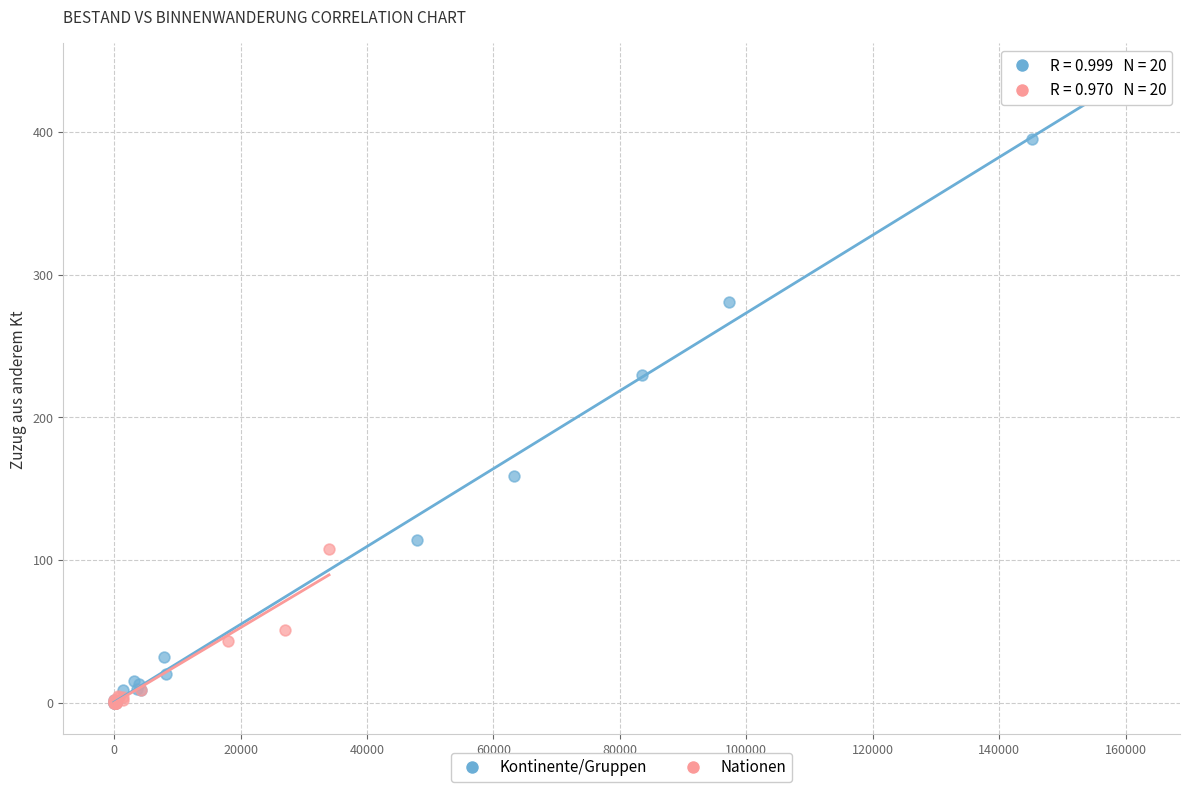

Which series has the widest spread of Y values?

Kontinente/Gruppen